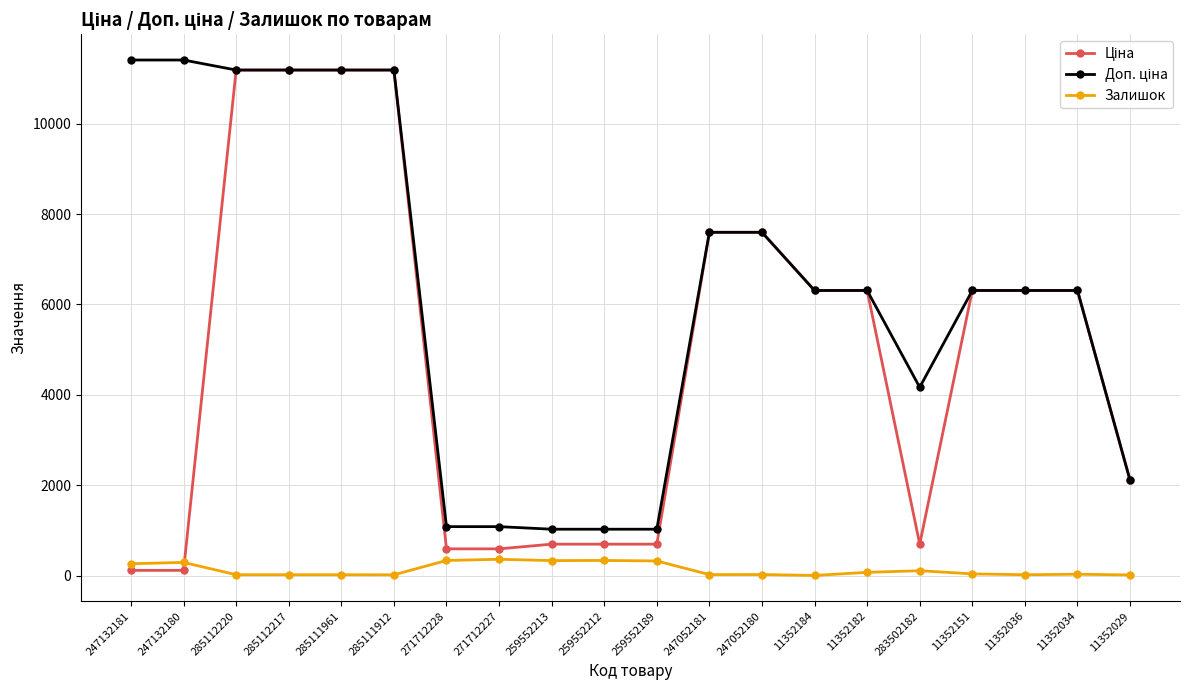

True or false: Залишок has more than 2 points higher than both neighbors.

True